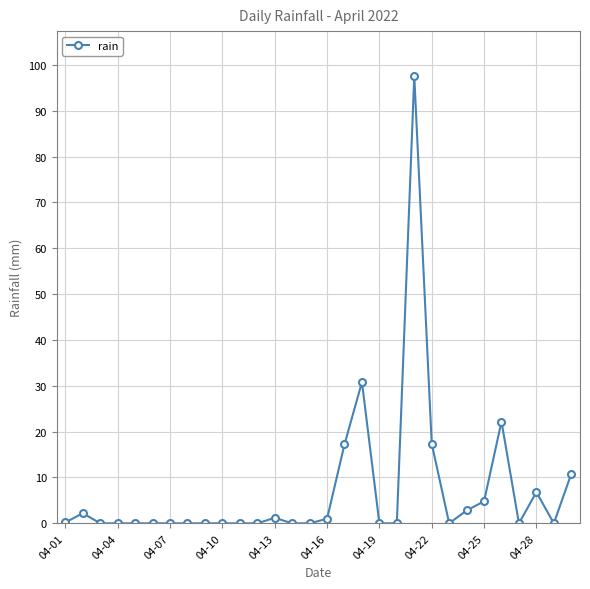

What is the difference between the second highest and minimum values?

30.8